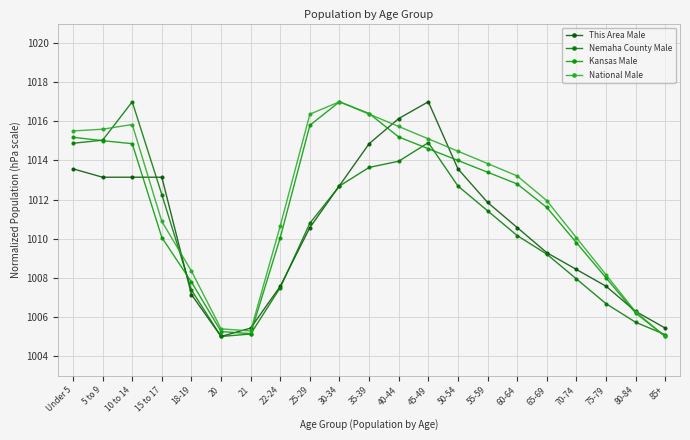

What is the minimum value for Kansas Male?

1005.0